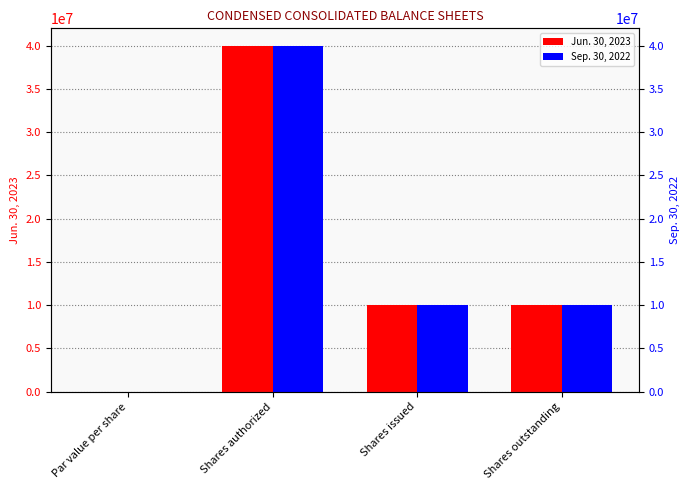

Where is Sep. 30, 2022 nearest to the value 20000000?

Shares issued